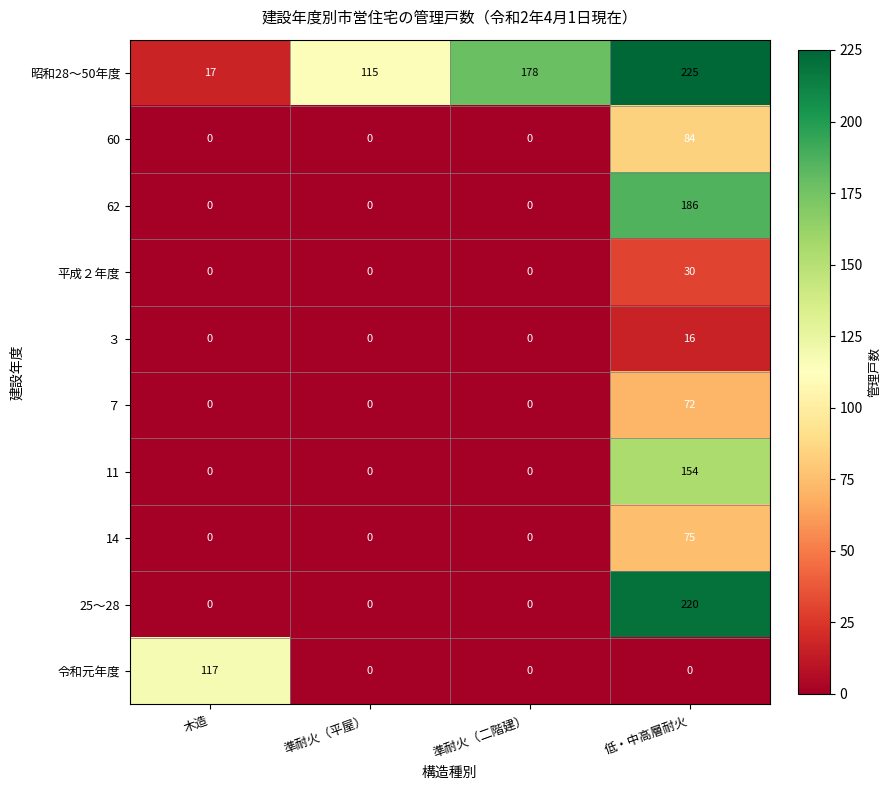

The 14 series shows -43 at 木造. True or false?

False